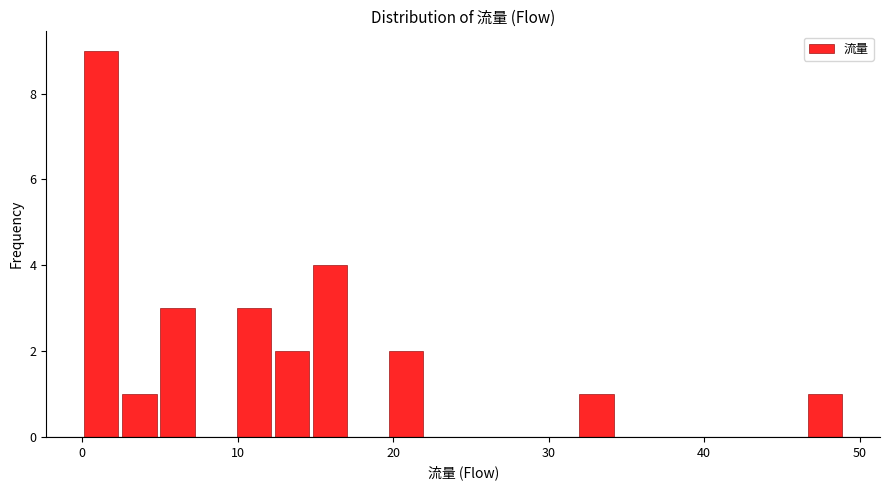

Read against the x-axis, roughly where is the centre of the tallest bar?

1